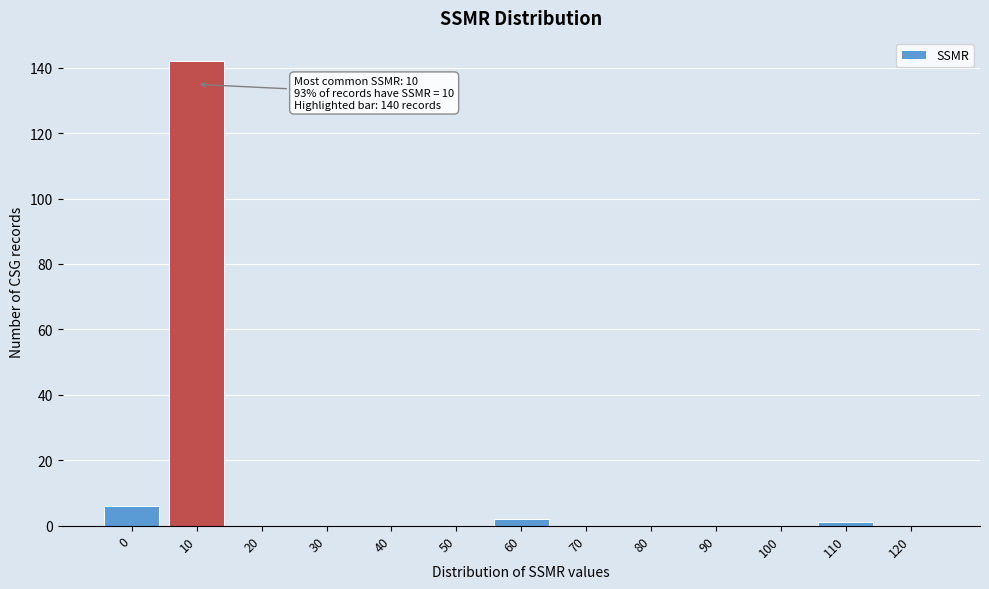

Reading right to left, what are all the values shown in this chart?

120=0	110=1	100=0	90=0	80=0	70=0	60=2	50=0	40=0	30=0	20=0	10=142	0=6